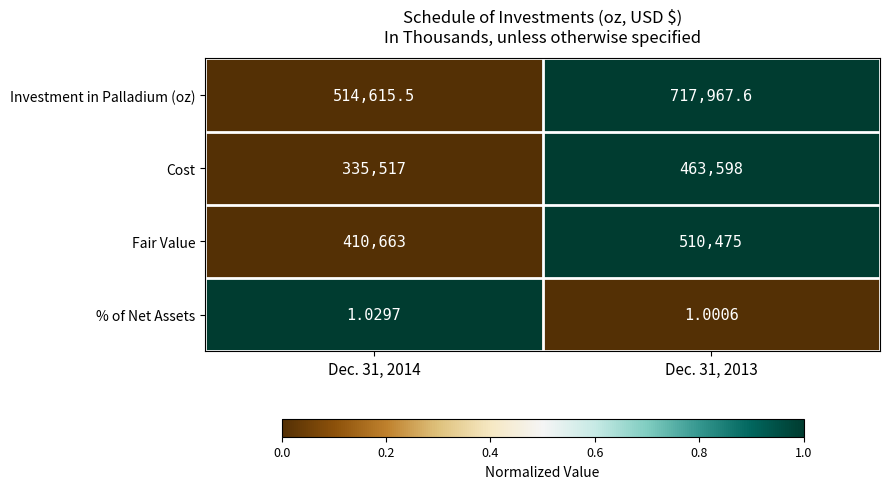

Between Dec. 31, 2014 and Dec. 31, 2013, which series saw the biggest shift?

Investment in Palladium (oz)